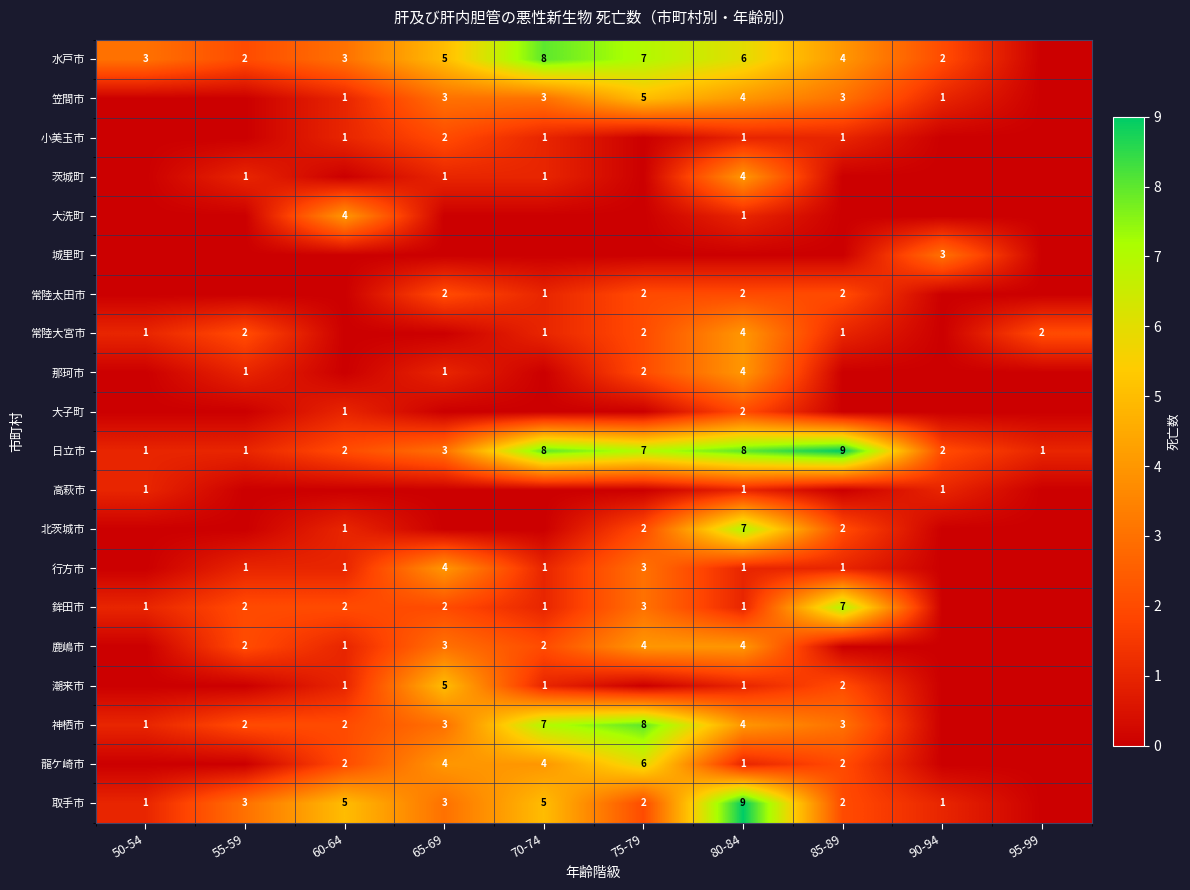

Is it true that 大子町 equals 2 at 80-84?

True